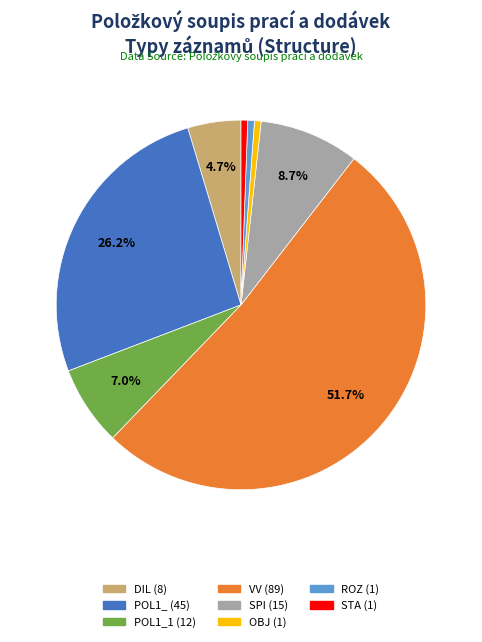

Is there a majority slice in this chart?

Yes